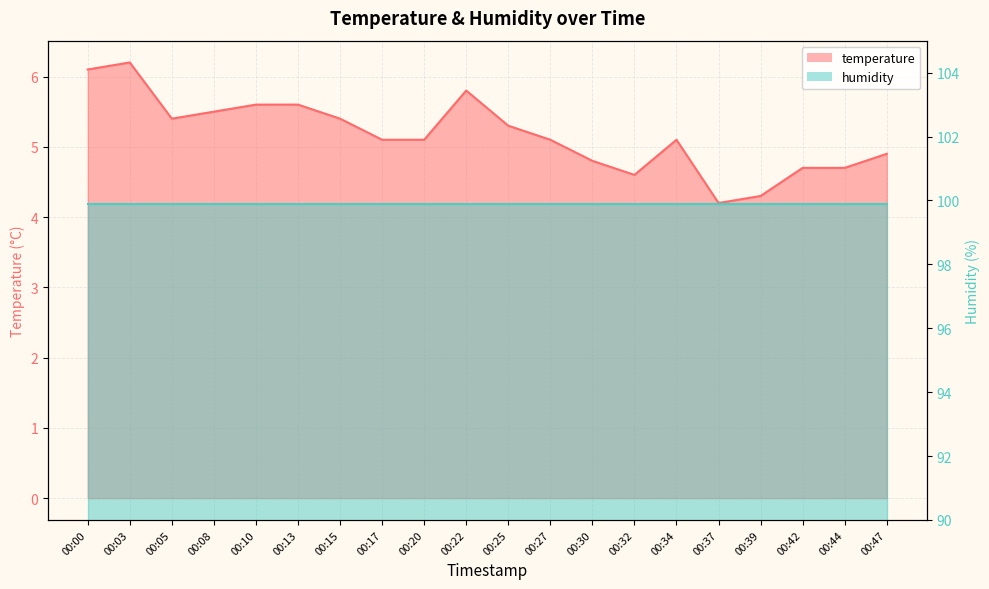

What is the difference between the second highest and minimum values?

1.9